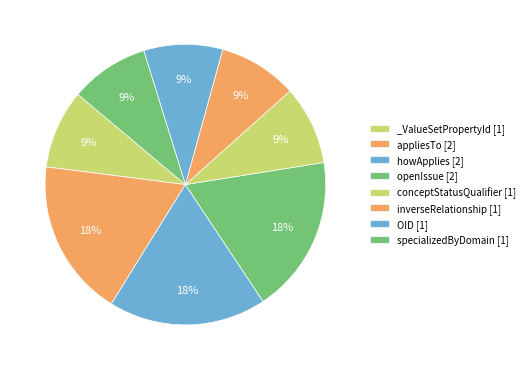

The OID slice represents 18% of the pie. True or false?

False